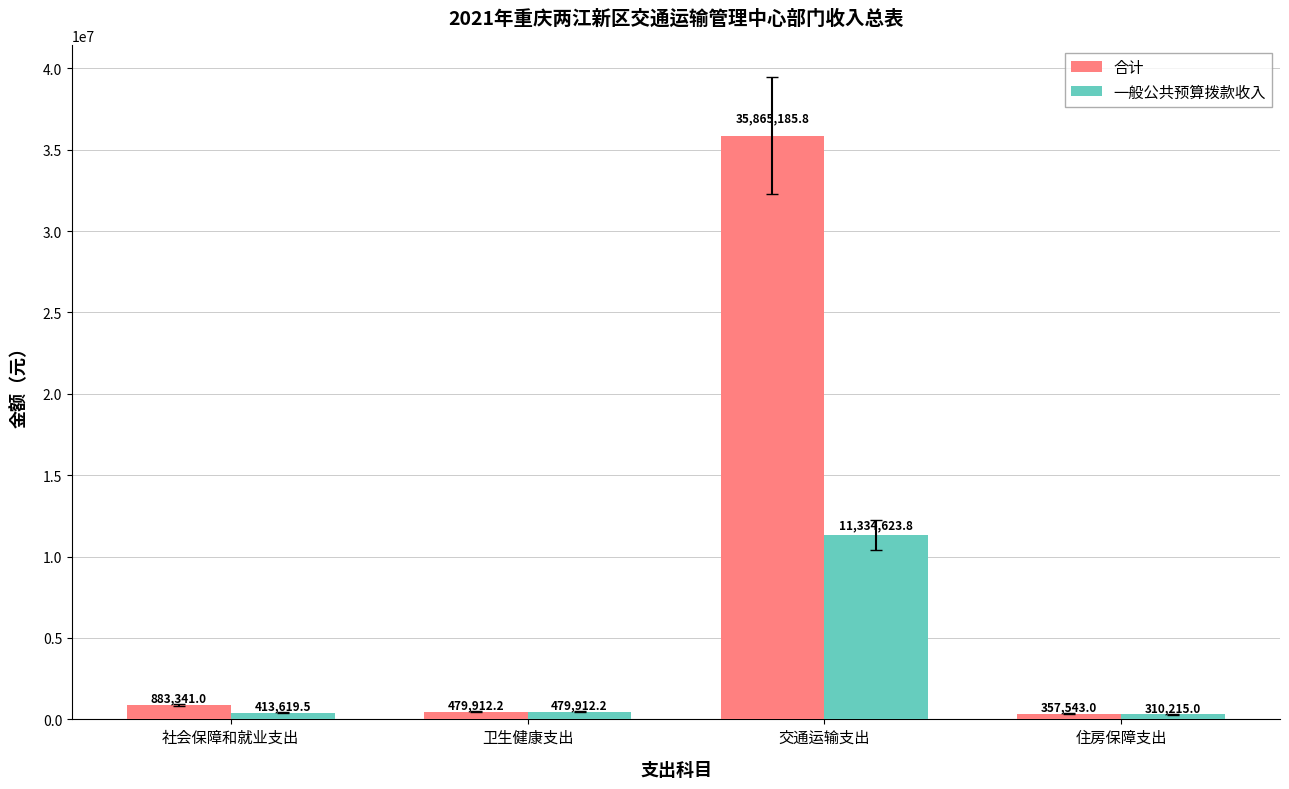

How many distinct data groups are displayed?

2